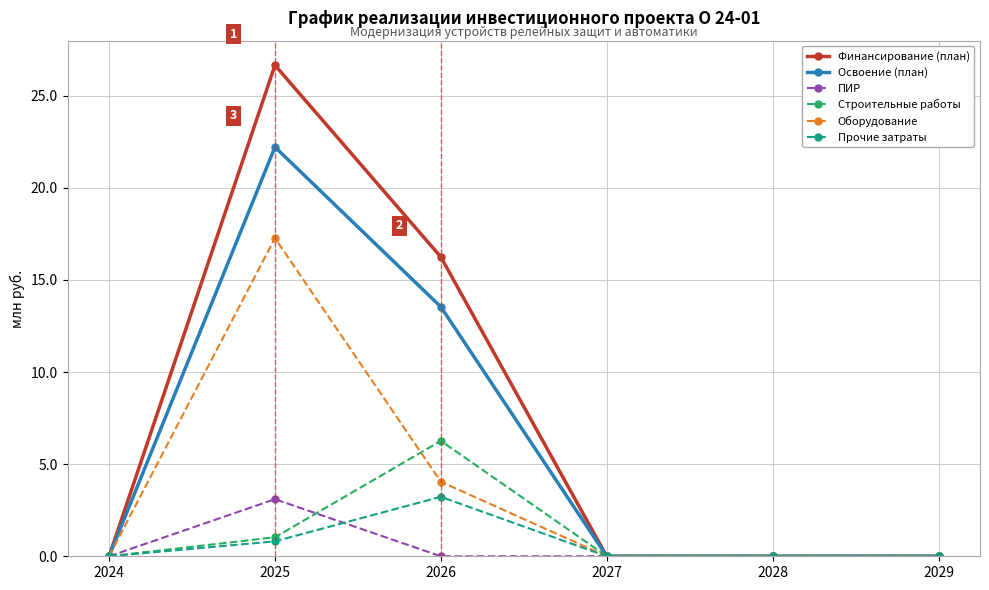

In Финансирование (план), how many points are higher than both neighbors (excluding endpoints)?

1